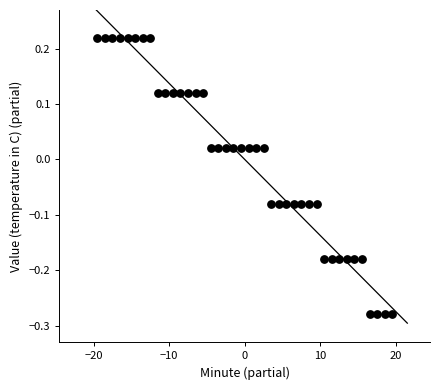

What is the range of Y values (max minus min)?

0.5